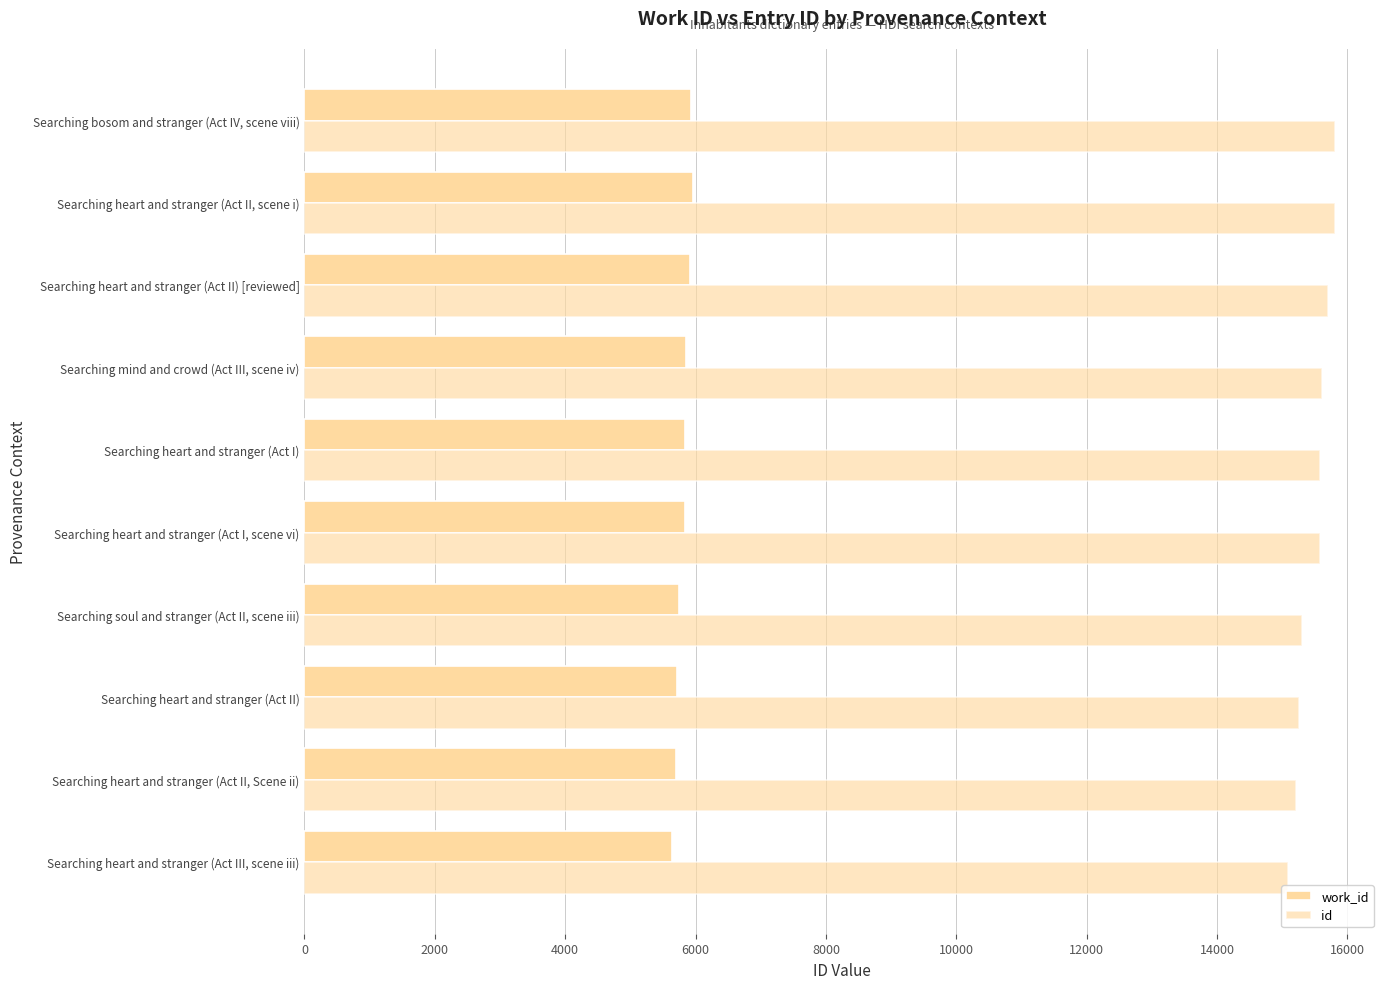

How many series are shown in this chart?

2